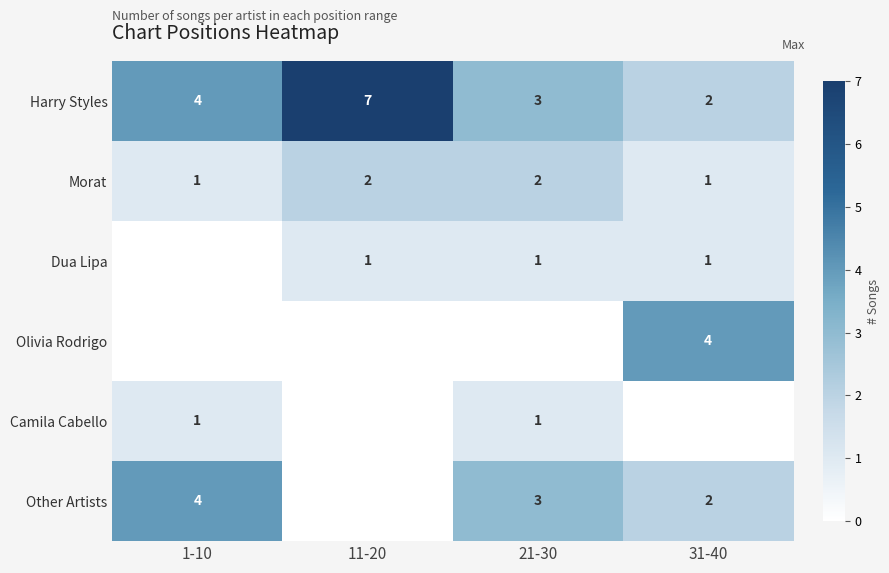

The Morat series shows 1 at 21-30. True or false?

False